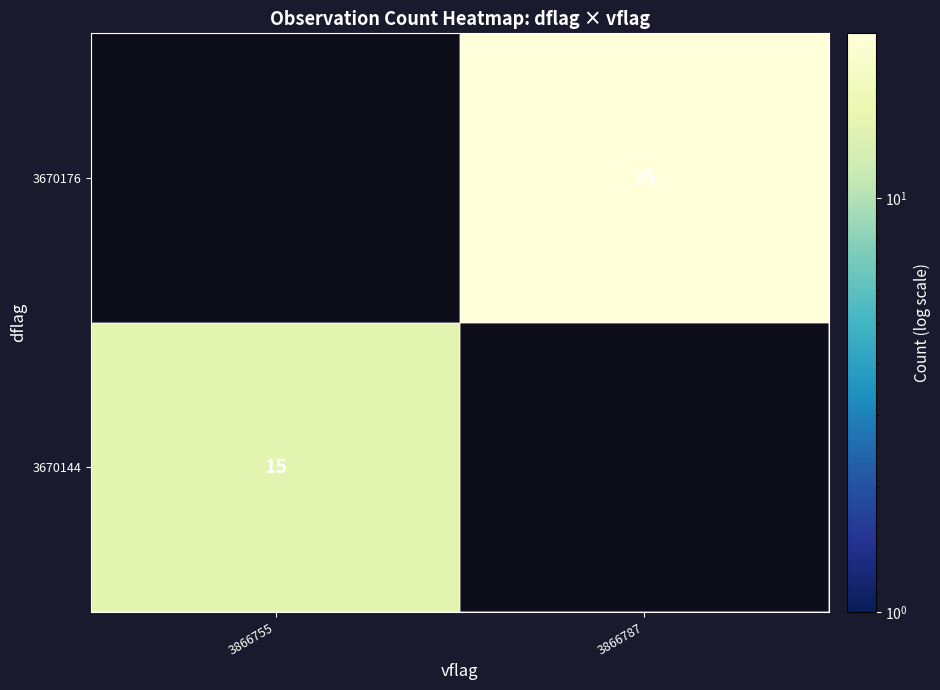

Is it true that 3670144 equals 15 at 3866755?

True